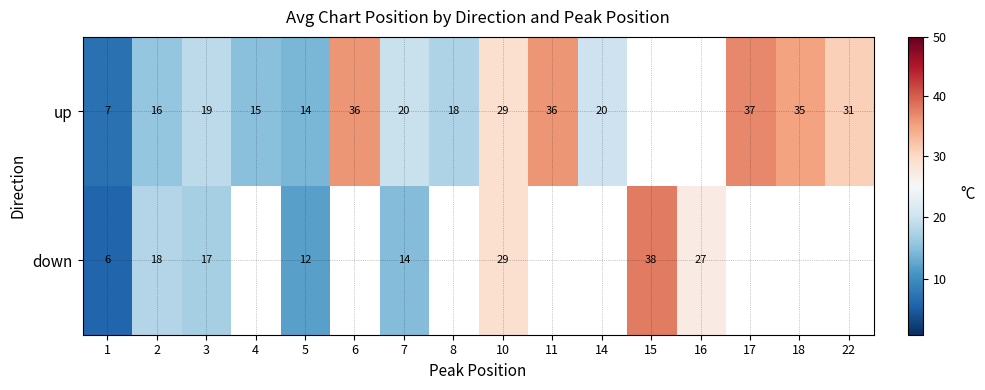

Between 3 and 10, which series saw the biggest shift?

down